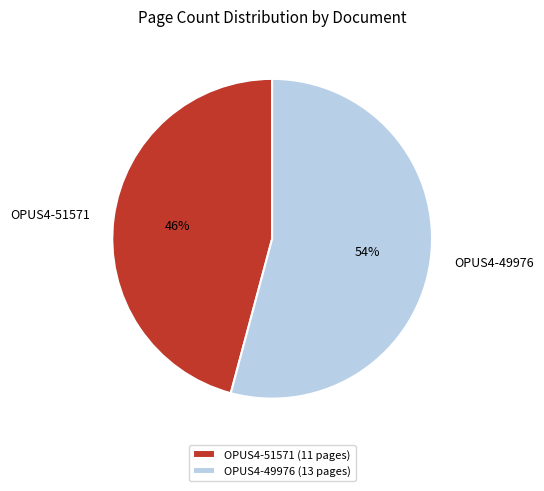

To the nearest percent, what is the combined percentage of OPUS4-51571 and OPUS4-49976?

100%